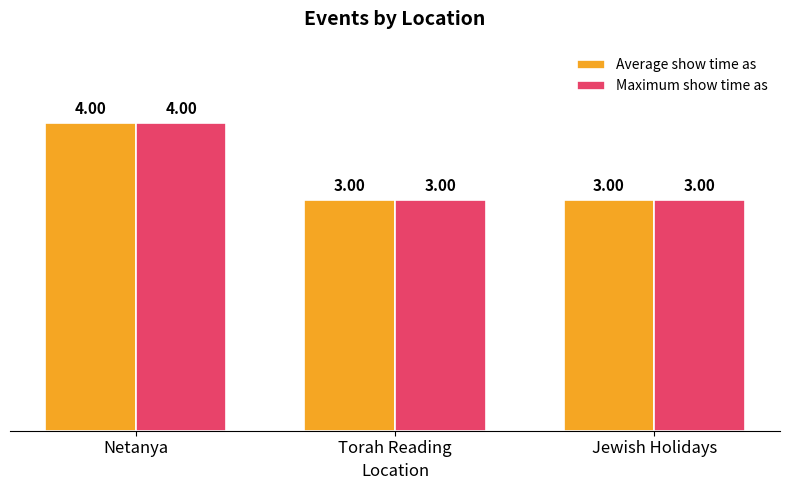

Is it true that Maximum show time as equals 3 at Torah Reading?

True